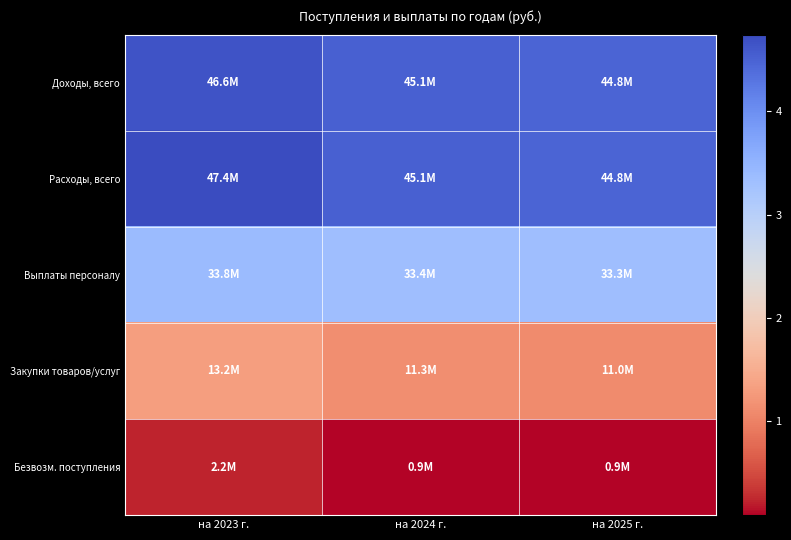

Reading left to right, extract all data points from this chart.

Доходы, всего: на 2023 г.=46582702.8	на 2024 г.=45145623.0	на 2025 г.=44751509.0
Расходы, всего: на 2023 г.=47407872.3	на 2024 г.=45145623.0	на 2025 г.=44751509.0
Выплаты персоналу: на 2023 г.=33825326.7	на 2024 г.=33381514.0	на 2025 г.=33306552.0
Закупки товаров/услуг: на 2023 г.=13153438.4	на 2024 г.=11307230.0	на 2025 г.=10988078.0
Безвозм. поступления: на 2023 г.=2205257.0	на 2024 г.=928457.0	на 2025 г.=928456.0